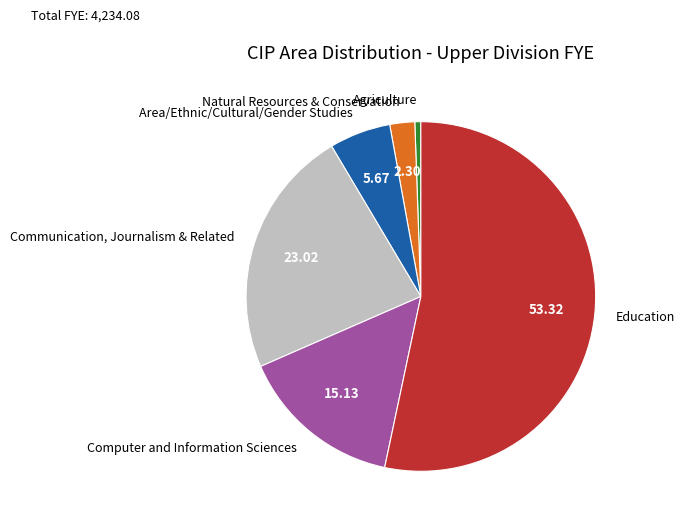

Do Natural Resources & Conservation and Education together represent more than half of the pie?

Yes